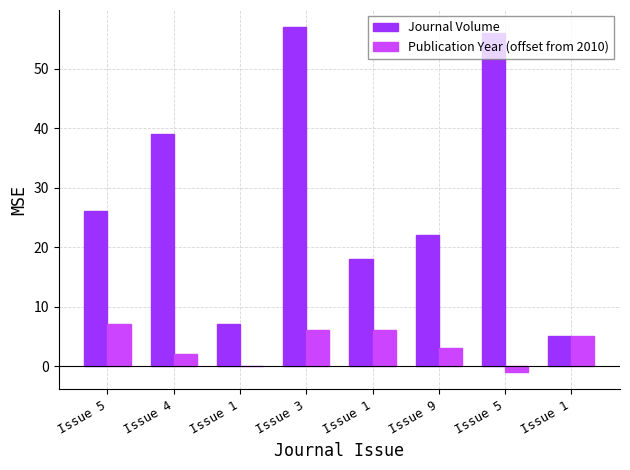

What is the value of the Journal Volume bar at the 1st from the left?

26